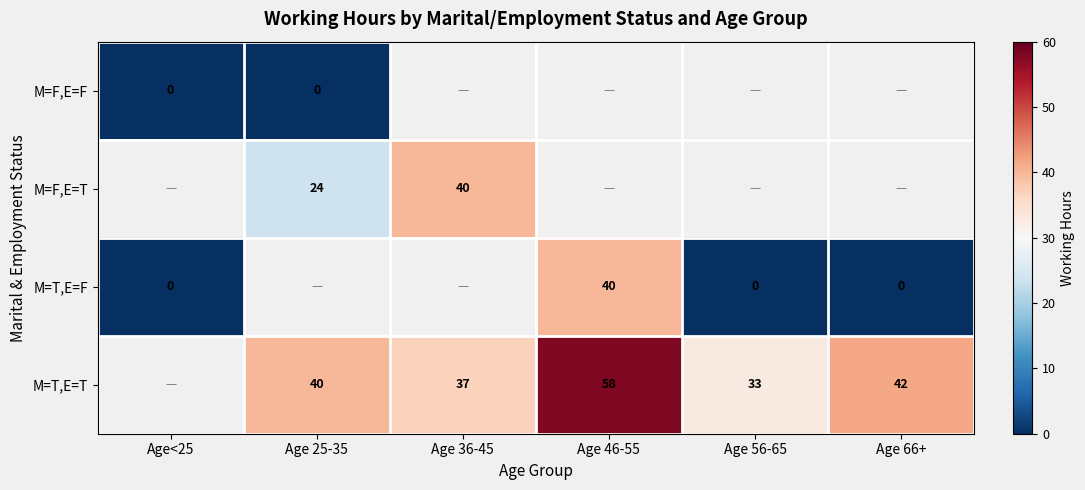

Is it true that M=T,E=T equals 45 at Age 56-65?

False